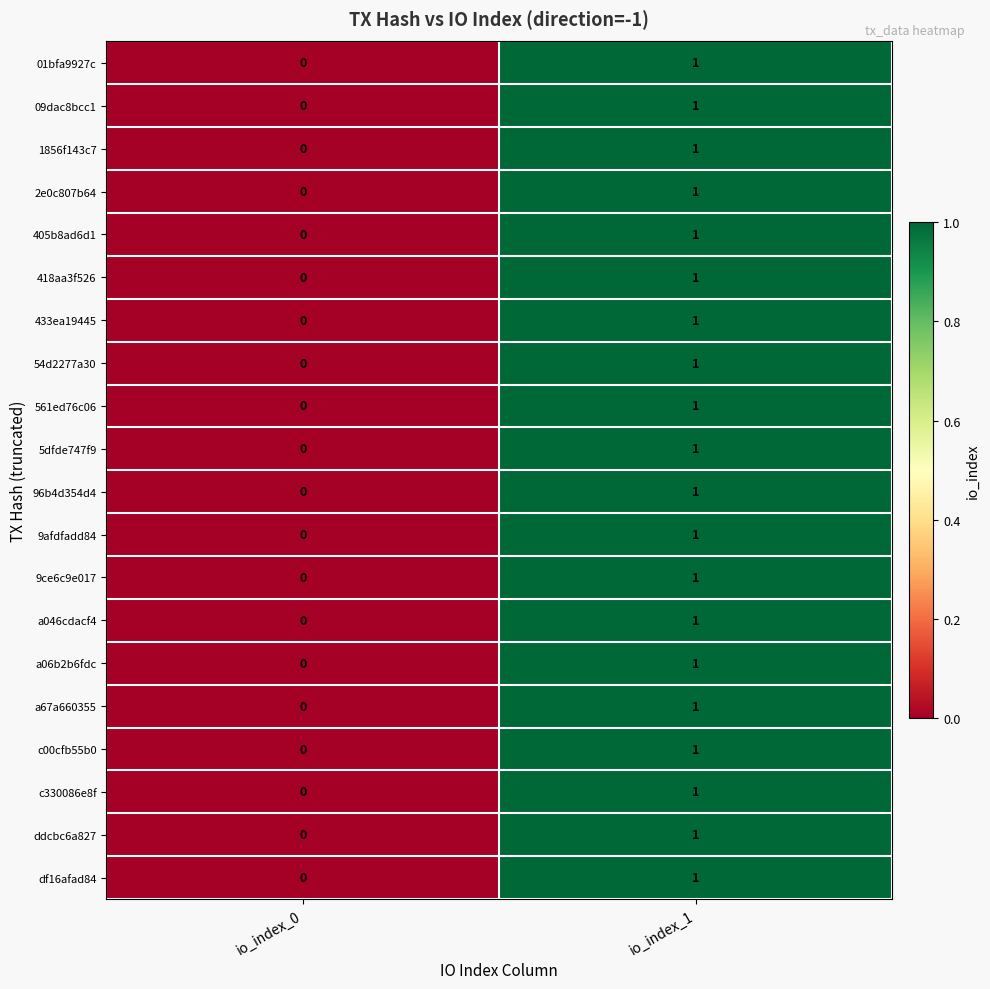

List the labels in order of ddcbc6a827 value, smallest first.

io_index_0, io_index_1